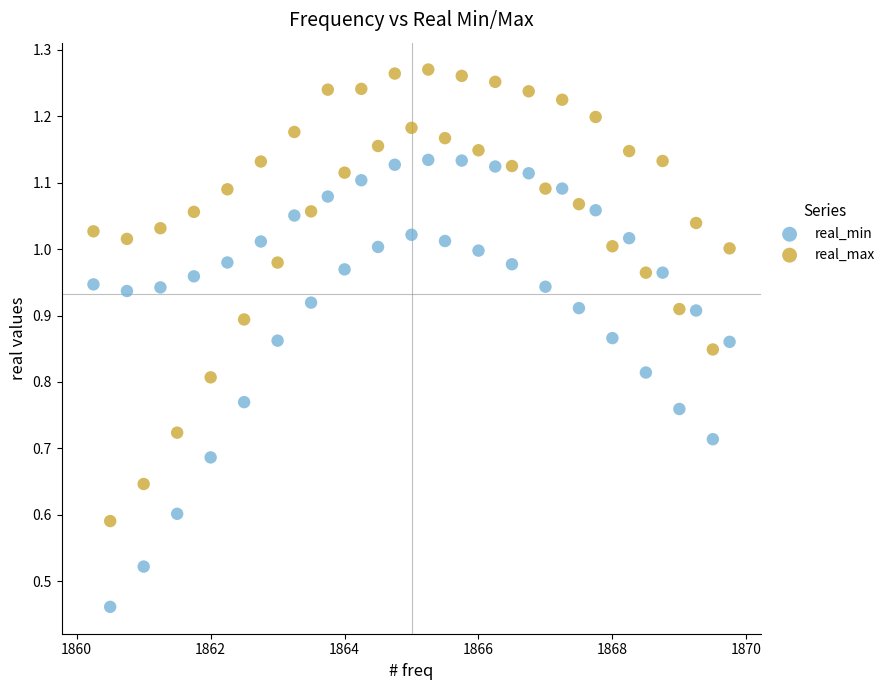

Which series has the largest Y range (max minus min)?

real_max